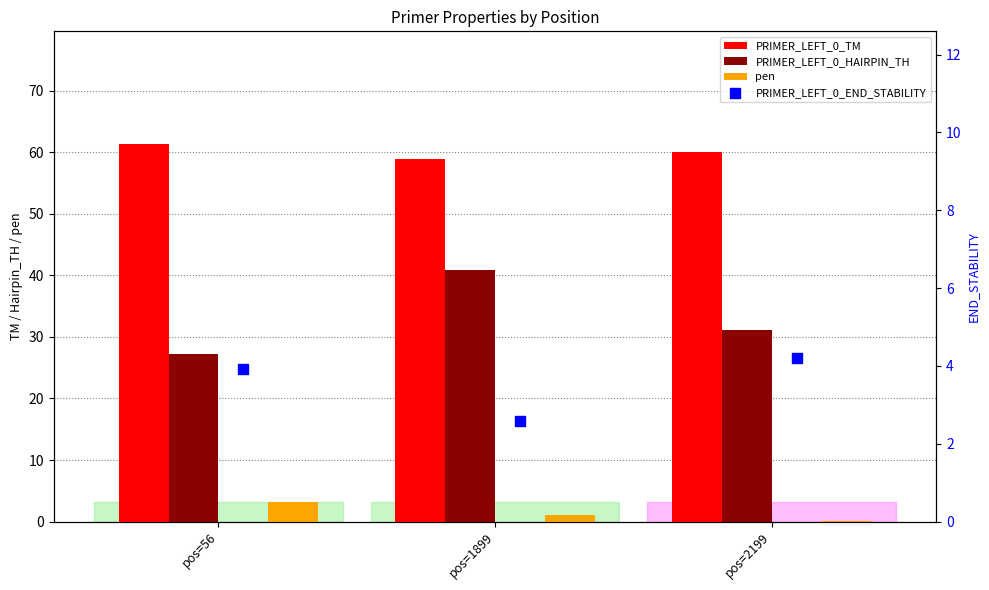

Is the value of PRIMER_LEFT_0_HAIRPIN_TH at pos=56 greater than the value of PRIMER_LEFT_0_END_STABILITY at pos=56?

Yes